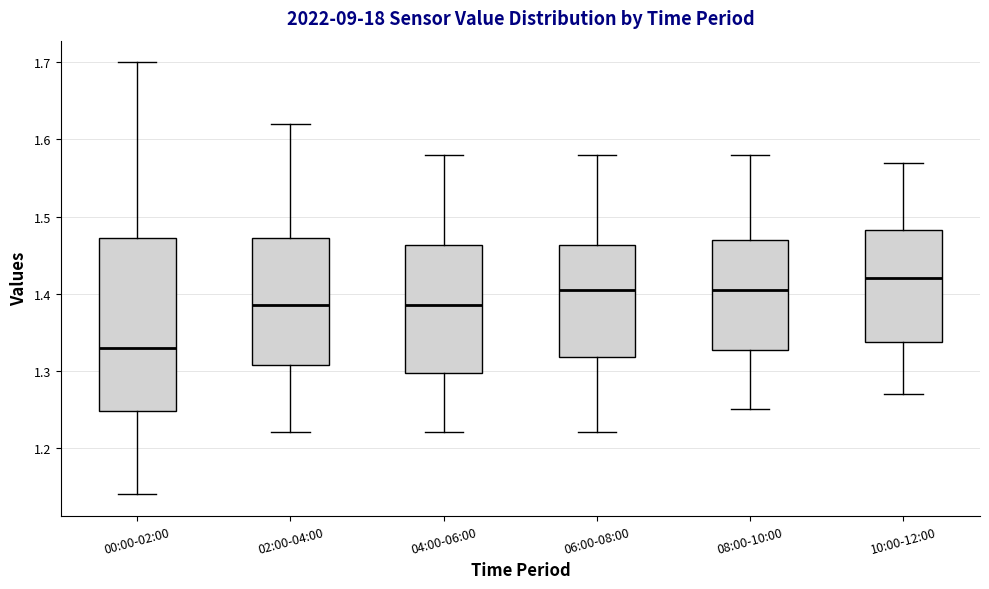

Which box is the tallest, from its lower edge to its upper edge?

00:00-02:00